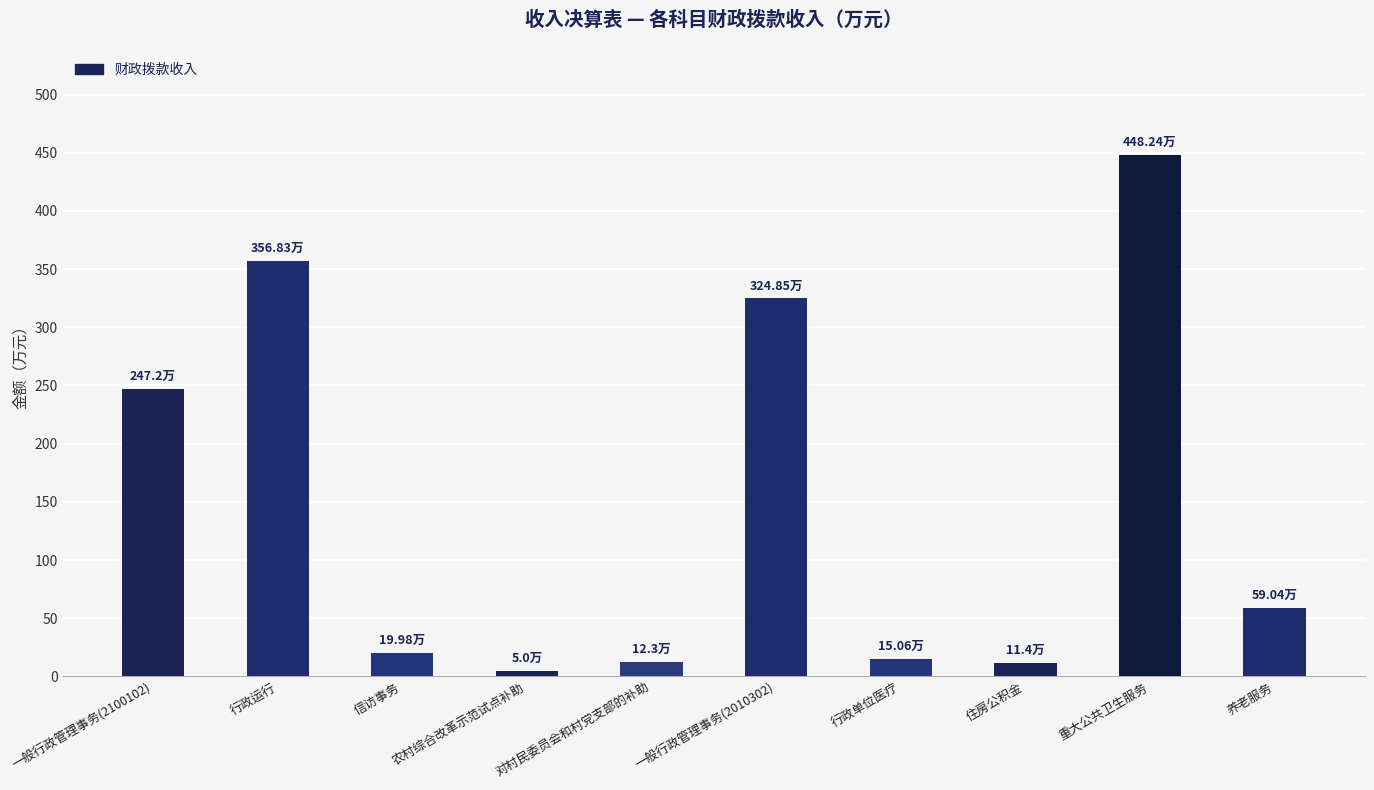

What is the sum of all values?

1499.9